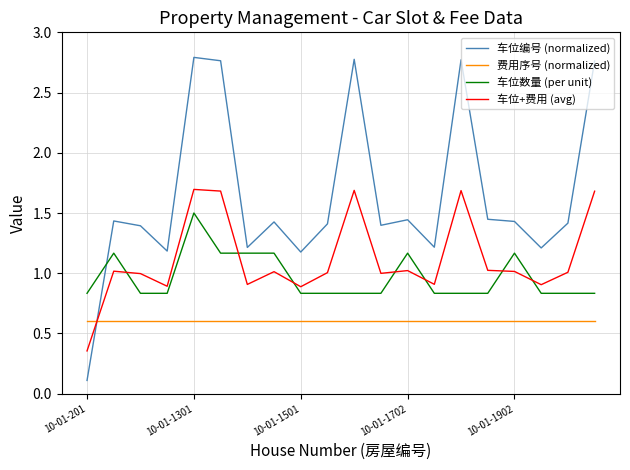

Which series has the largest range (max minus min)?

车位编号 (normalized)